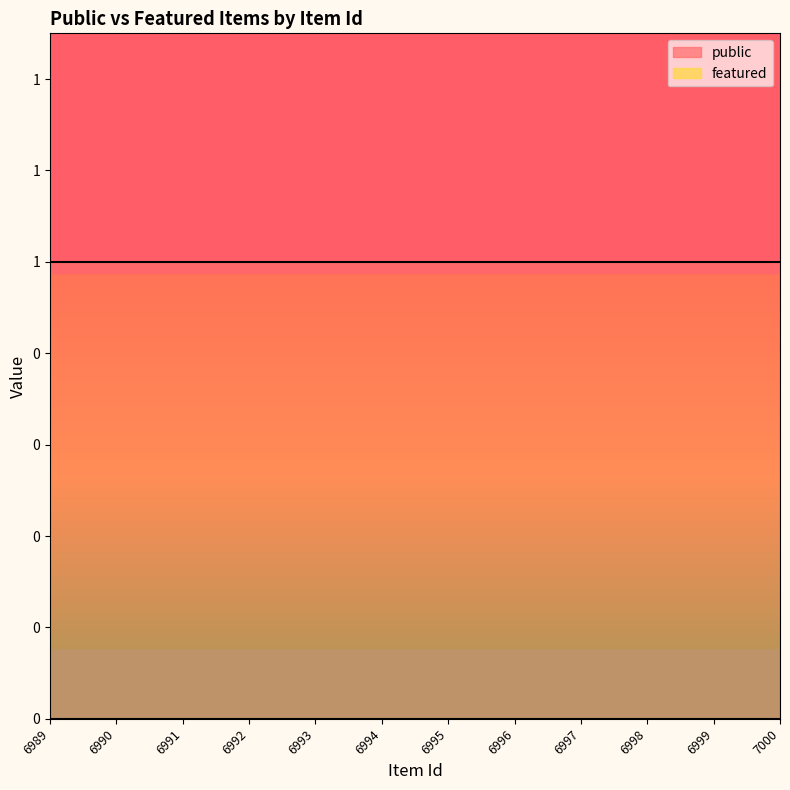

Reading left to right, list all the values displayed in this chart.

public: 6989=1	6990=1	6991=1	6992=1	6993=1	6994=1	6995=1	6996=1	6997=1	6998=1	6999=1	7000=1
featured: 6989=0	6990=0	6991=0	6992=0	6993=0	6994=0	6995=0	6996=0	6997=0	6998=0	6999=0	7000=0